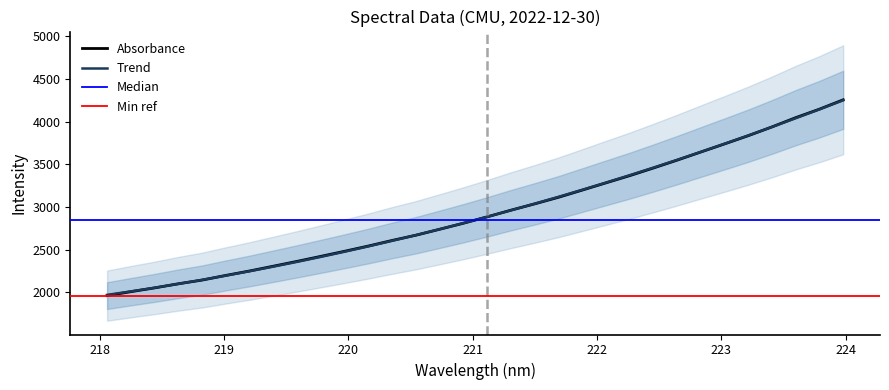

Rank the categories by value from lowest to highest.

218.0596, 218.2508, 218.442, 218.6332, 218.8244, 219.0156, 219.2067, 219.3979, 219.589, 219.7801, 219.9712, 220.1623, 220.3533, 220.5444, 220.7354, 220.9264, 221.1174, 221.3083, 221.4993, 221.6902, 221.8812, 222.0721, 222.263, 222.4538, 222.6447, 222.8355, 223.0264, 223.2172, 223.408, 223.5987, 223.7895, 223.9802